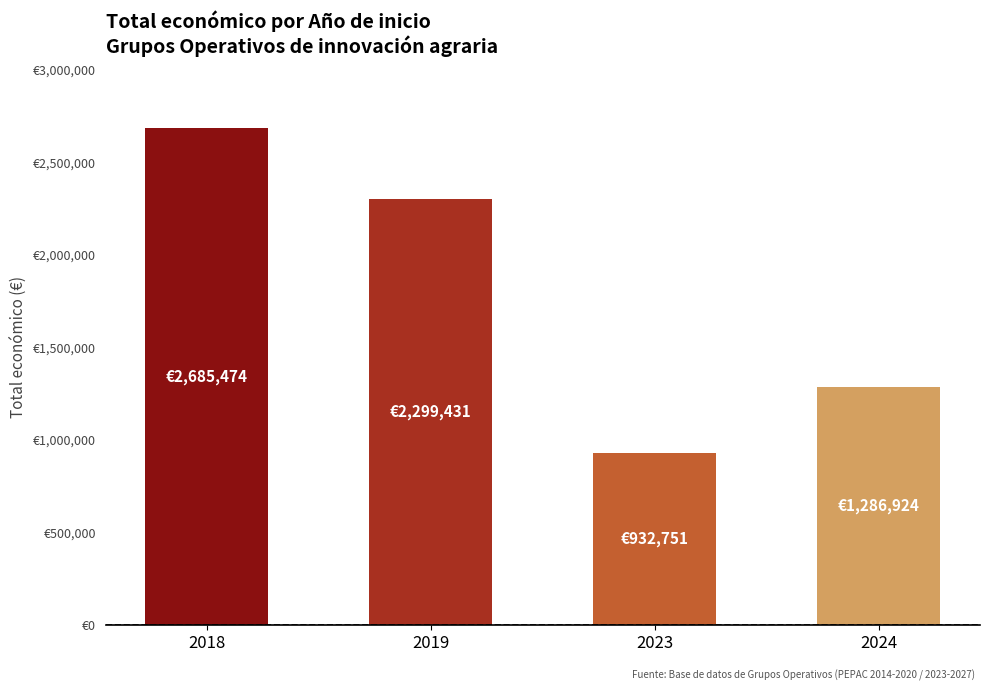

List the labels in order of value, smallest first.

2023, 2024, 2019, 2018